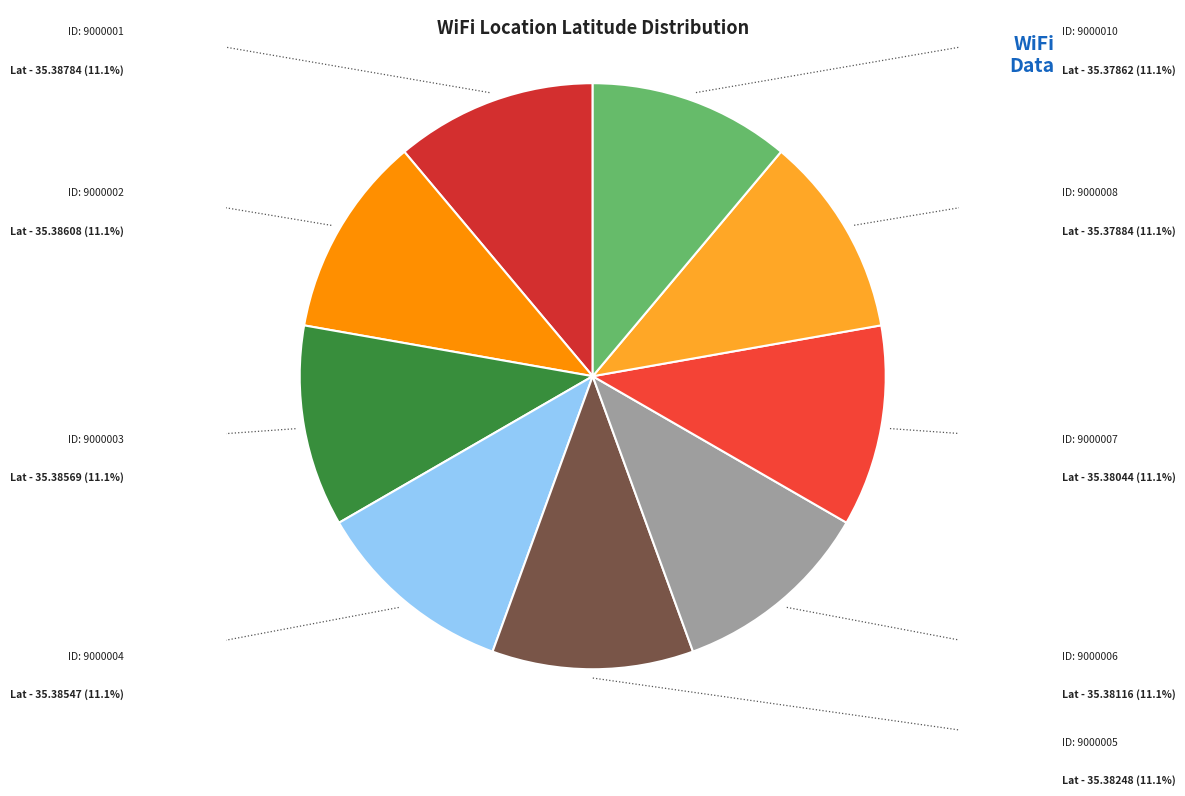

To the nearest percent, what is the average slice percentage?

11%